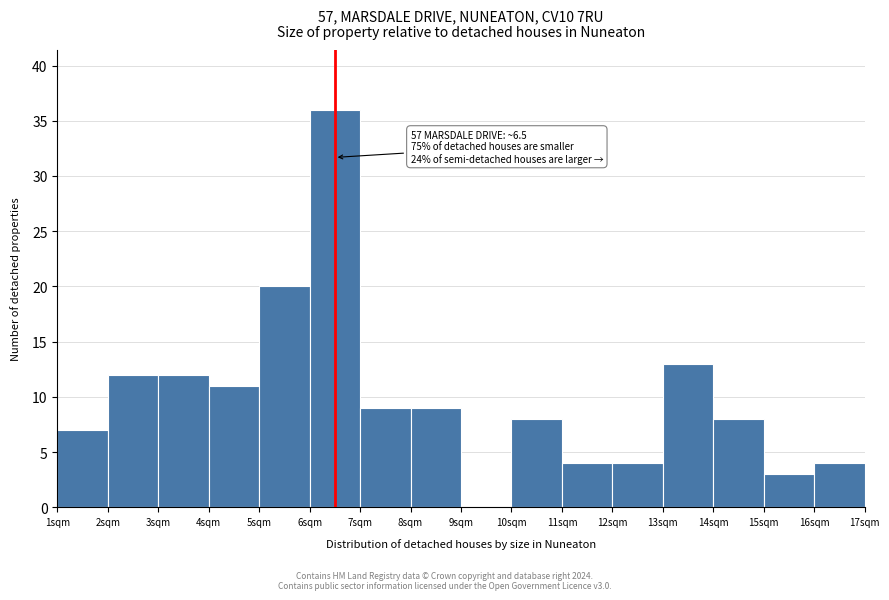

Which range on the x-axis has the tallest bar?

6 to 7